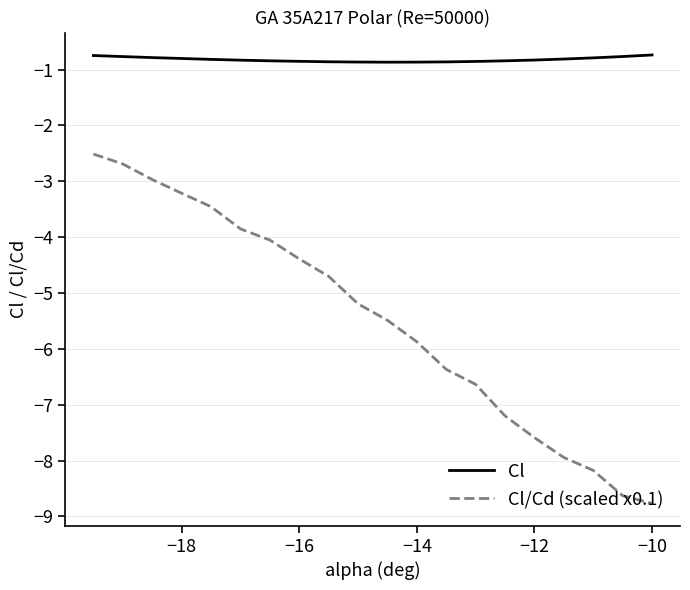

How many lines are shown in the chart?

2